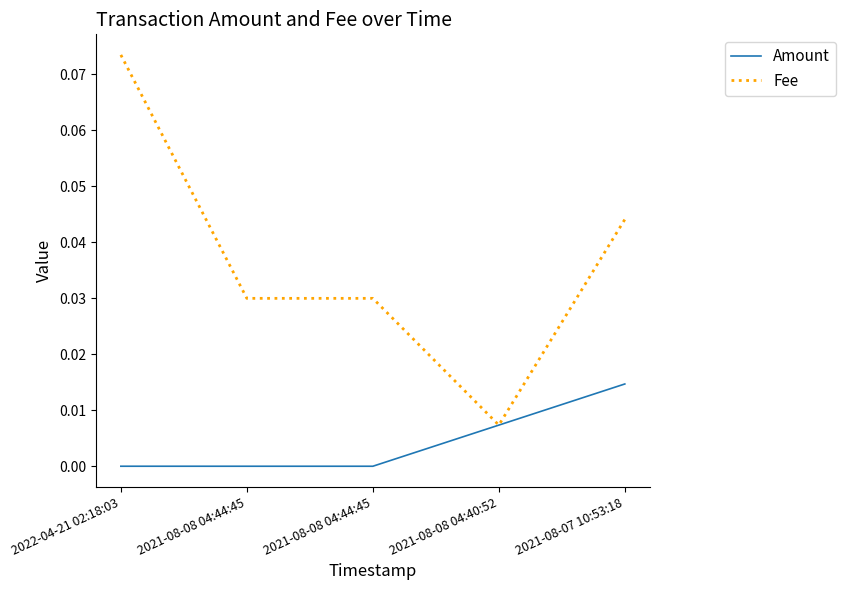

Which has a higher value, 2022-04-21 02:18:03 or 2021-08-08 04:44:45?

2022-04-21 02:18:03